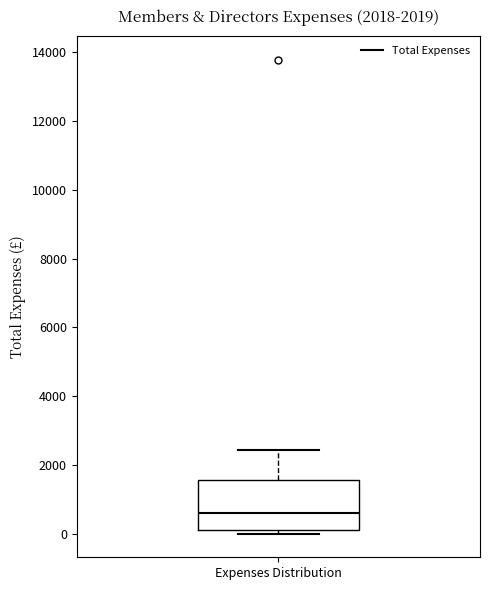

Where does the median line of the box for Expenses Distribution sit on the y-axis? The values are not printed on the chart, so give them approximately, as read against the axis.

600